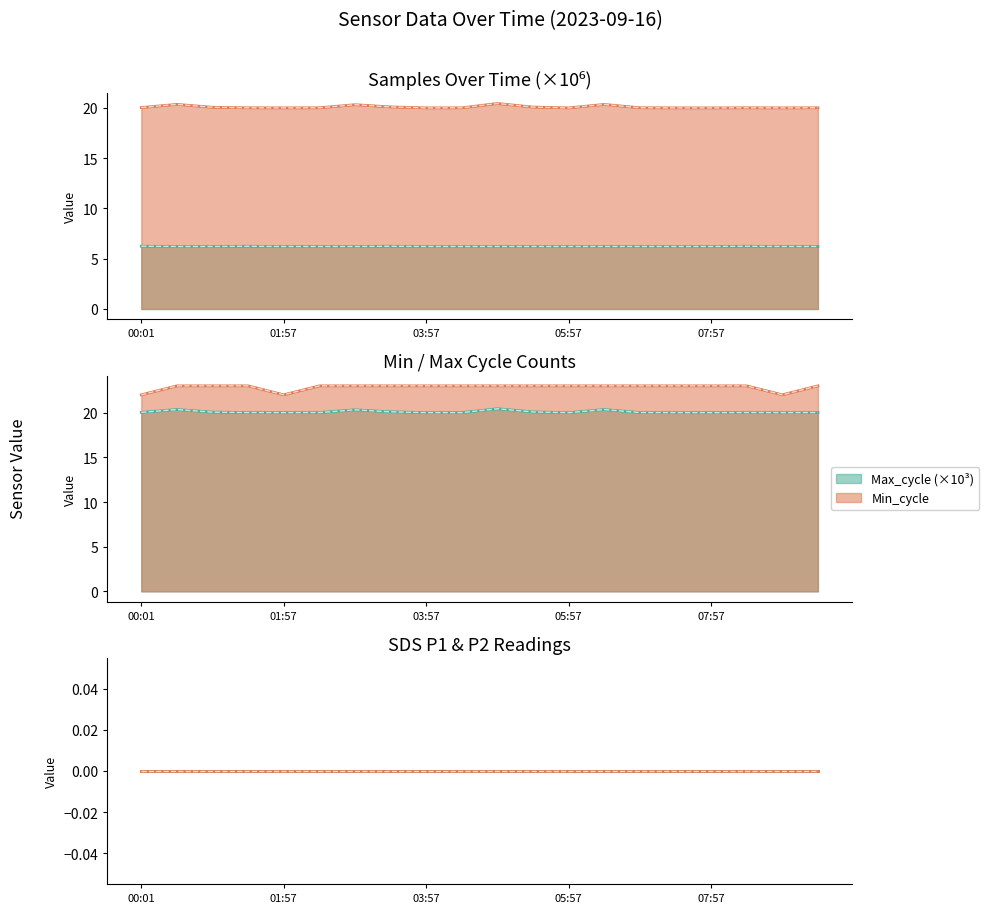

How many categories are shown in the chart?

20